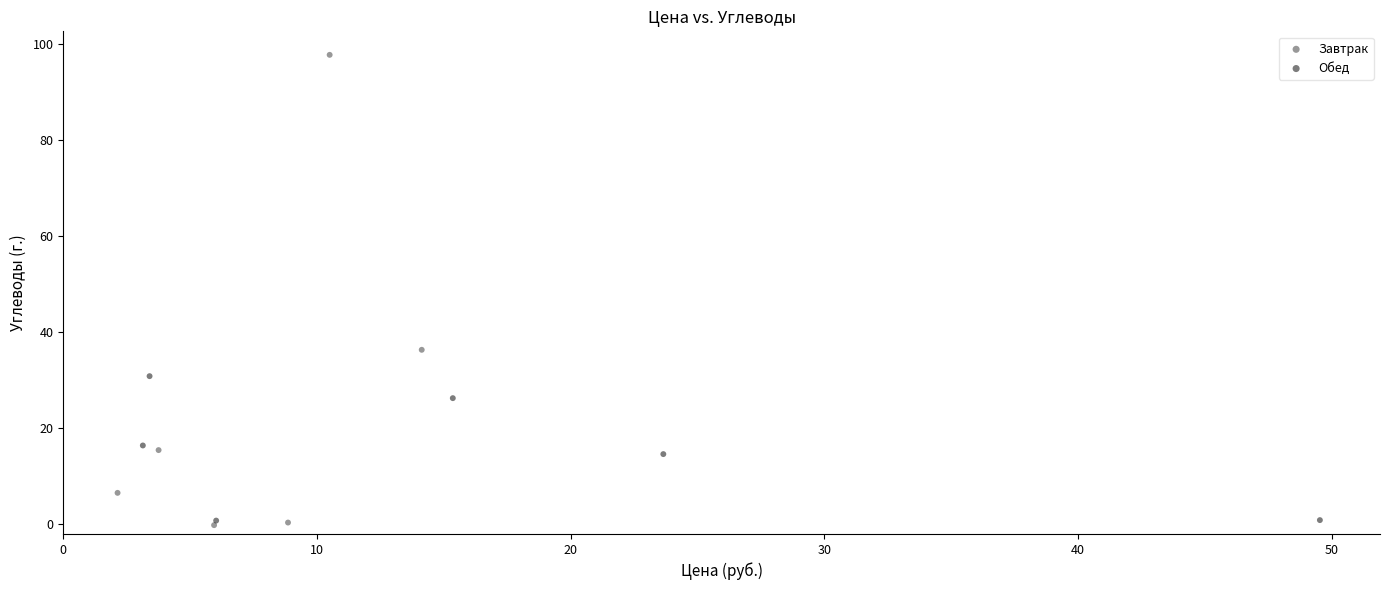

What are all the series names shown in the legend?

Завтрак, Обед